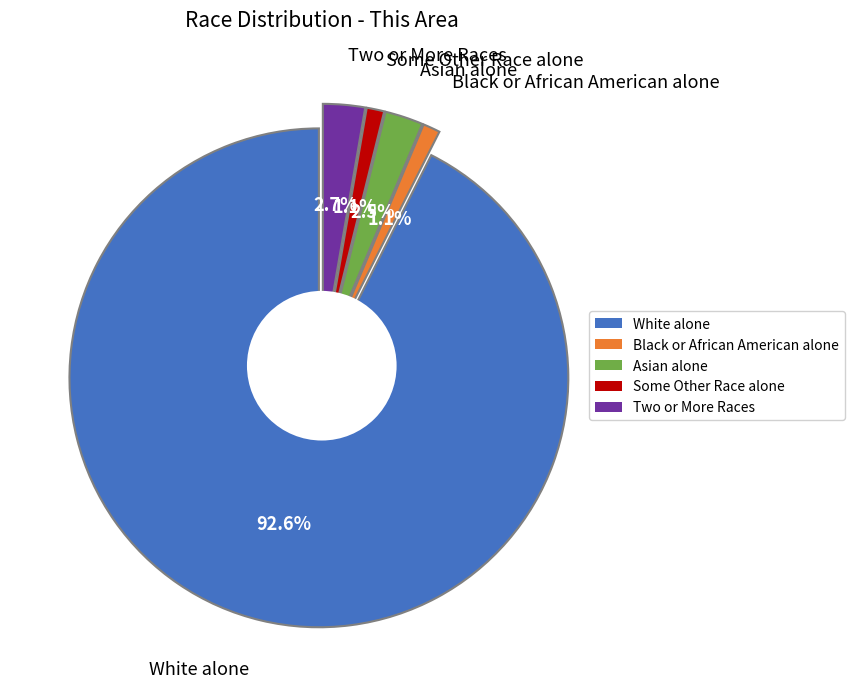

The Native Hawaiian and Other Pacific slice represents 1% of the pie. True or false?

False